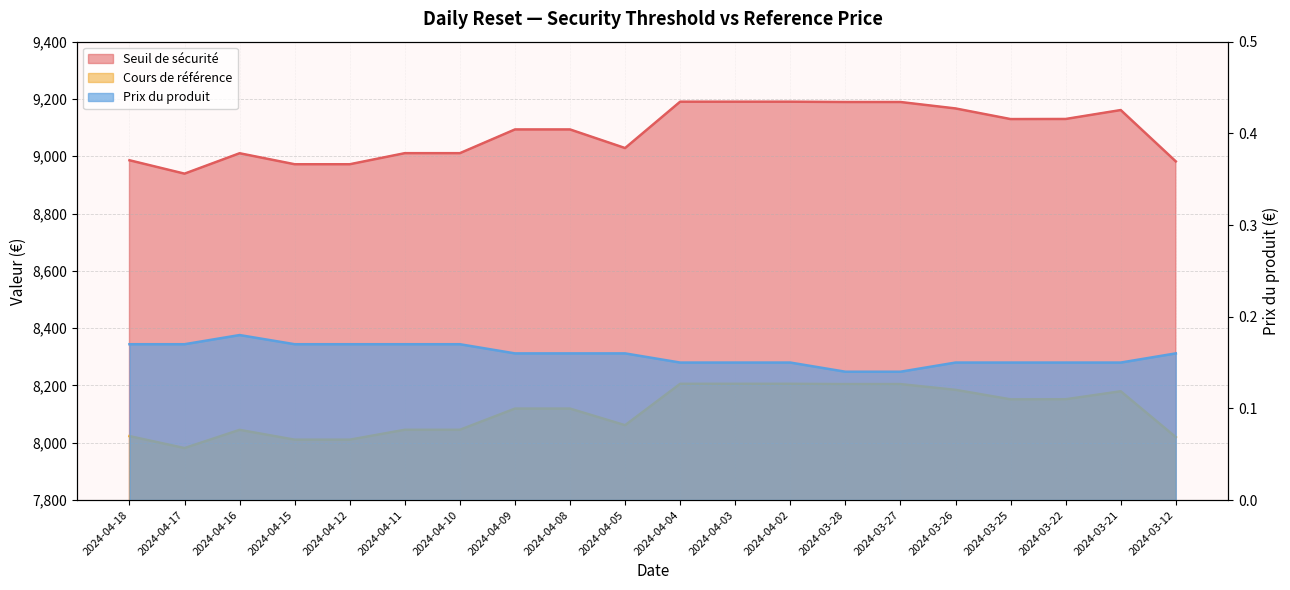

True or false: Seuil de sécurité and Prix du produit intersect in this chart.

False